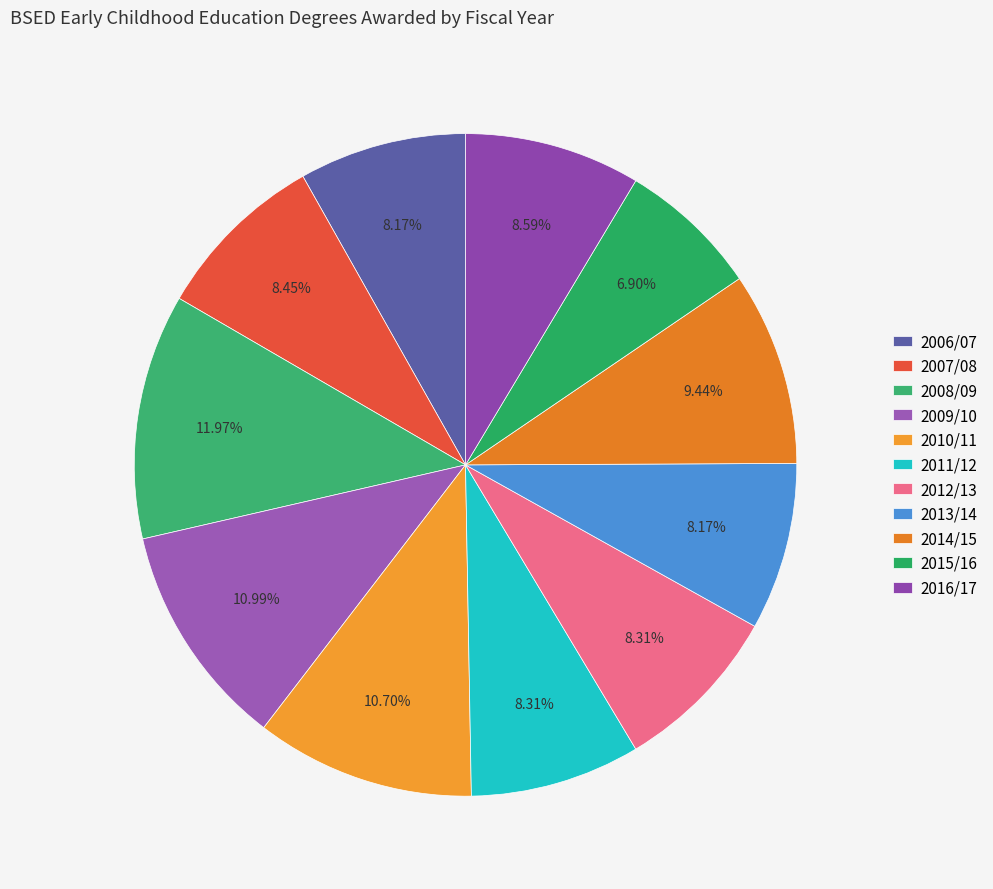

Is it true that 2010/11 is 11% of the pie?

True